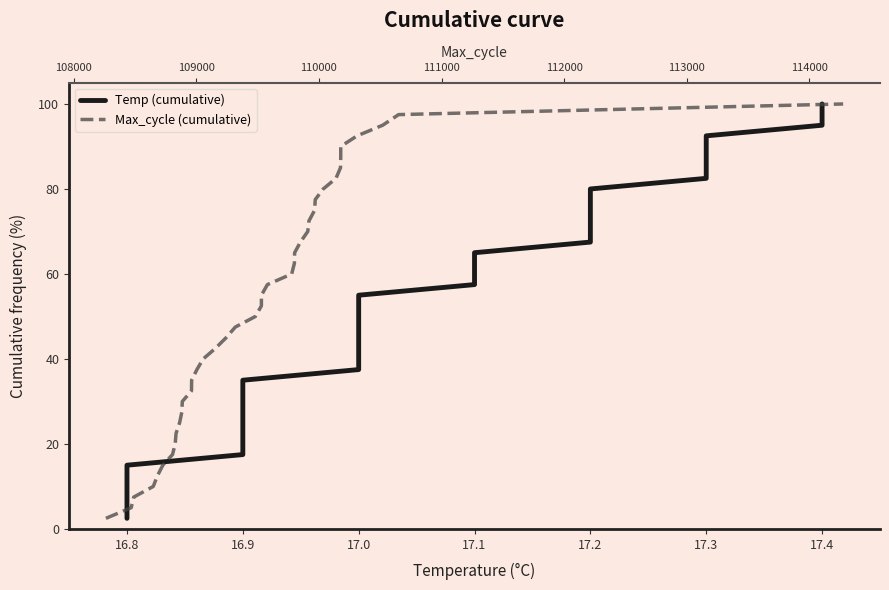

Is it true that Temp (cumulative) equals 37.5 at 17.0?

True